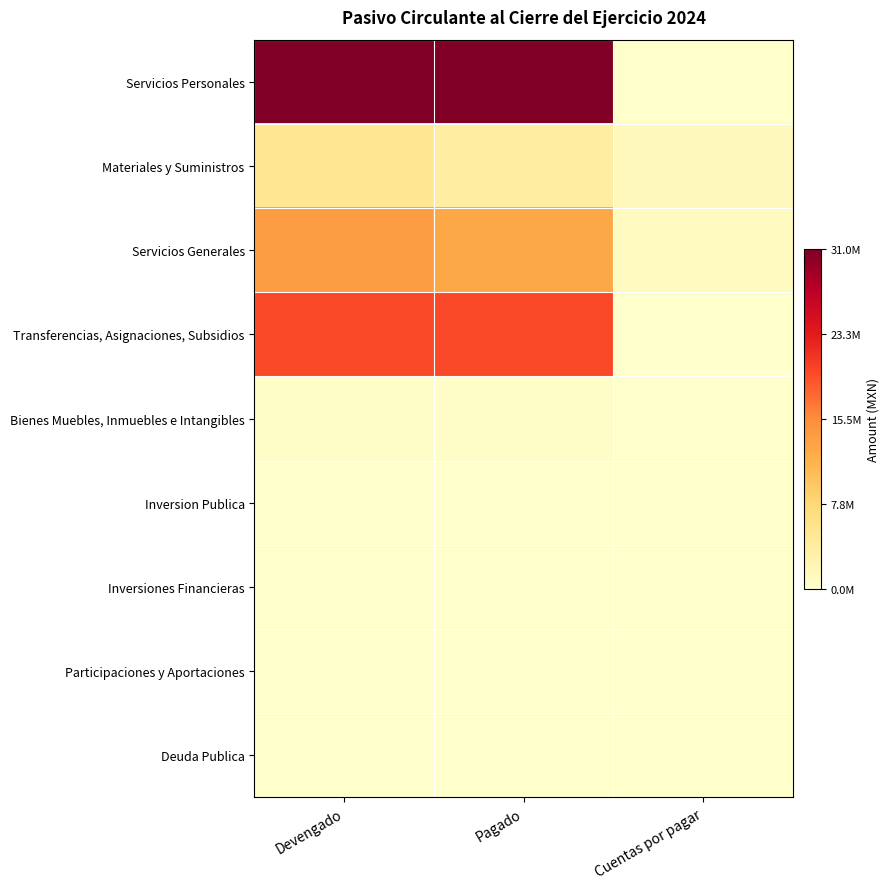

Reading left to right, list all the values displayed in this chart.

Servicios Personales: Devengado=31039440.7	Pagado=31039440.7	Cuentas por pagar=0.0
Materiales y Suministros: Devengado=5204213.3	Pagado=3864115.9	Cuentas por pagar=1340097.4
Servicios Generales: Devengado=13747398.3	Pagado=12663528.7	Cuentas por pagar=1083869.6
Transferencias, Asignaciones, Subsidios: Devengado=19679937.6	Pagado=19651467.3	Cuentas por pagar=28470.3
Bienes Muebles, Inmuebles e Intangibles: Devengado=394068.1	Pagado=382700.1	Cuentas por pagar=0.0
Inversion Publica: Devengado=0.0	Pagado=0.0	Cuentas por pagar=0.0
Inversiones Financieras: Devengado=0.0	Pagado=0.0	Cuentas por pagar=0.0
Participaciones y Aportaciones: Devengado=0.0	Pagado=0.0	Cuentas por pagar=0.0
Deuda Publica: Devengado=0.0	Pagado=0.0	Cuentas por pagar=0.0